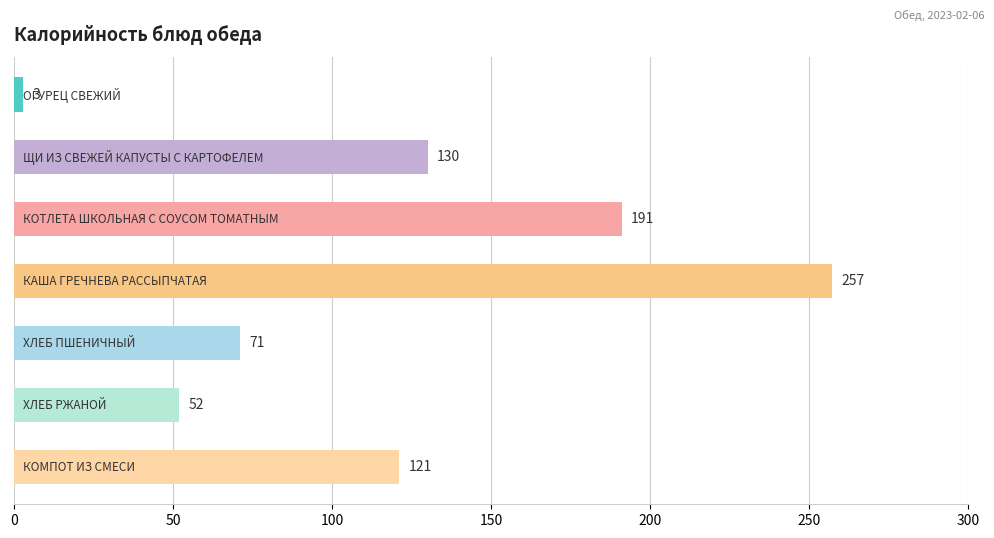

How many data points are less than 121?

3